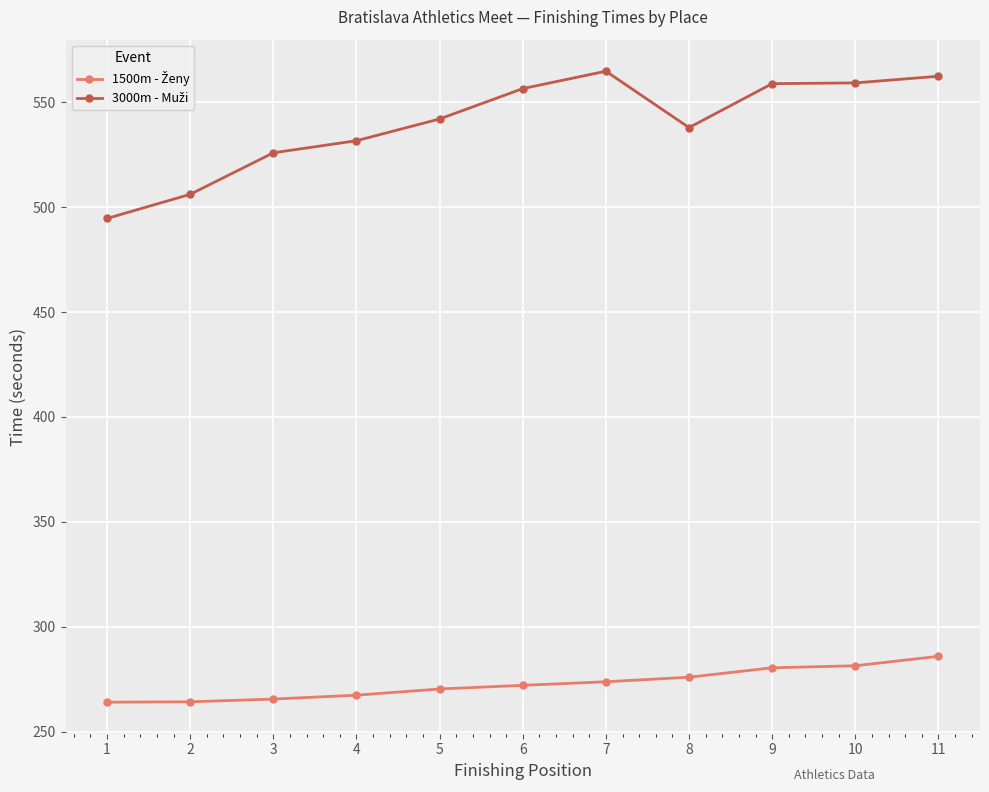

What is the smallest value displayed?

264.0